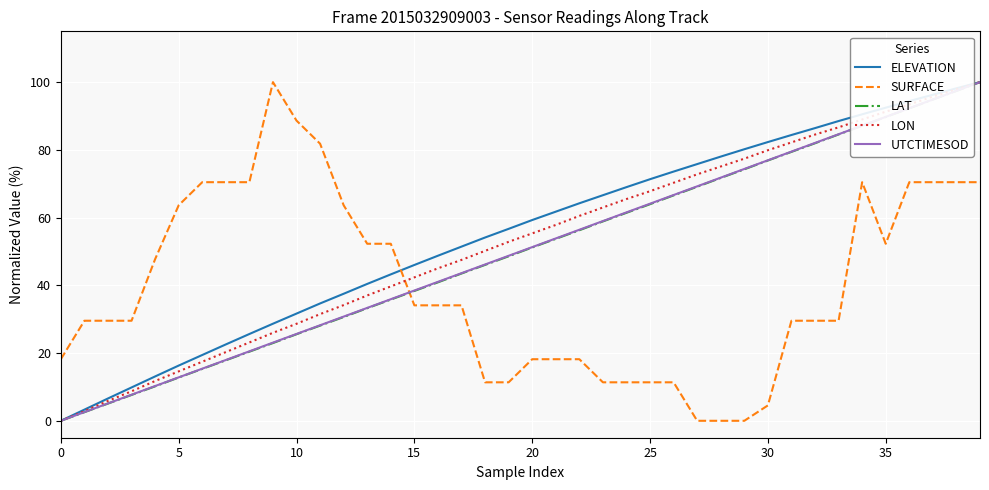

True or false: ELEVATION has more than 2 points higher than both neighbors.

False